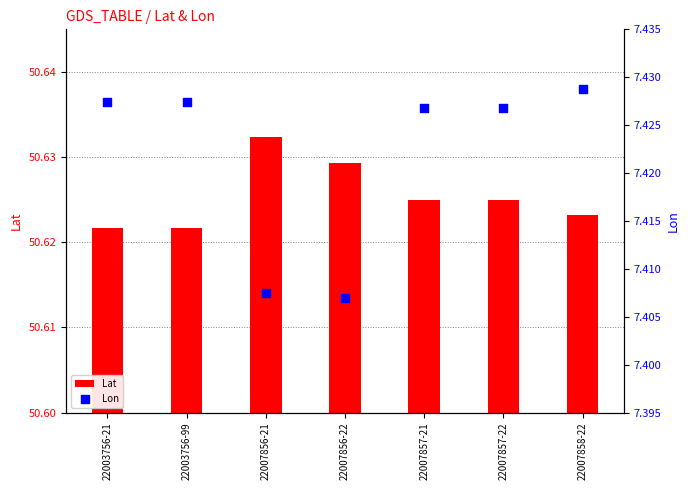

What is the total value across all series at 22007856-21?

58.0